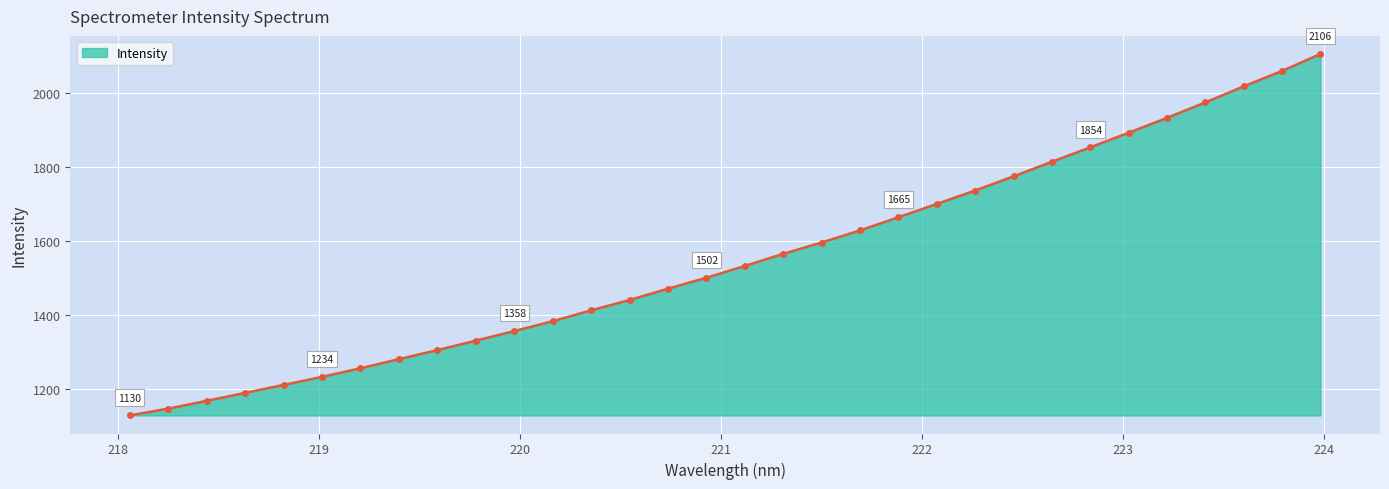

What is the sum of all values?

49694.2